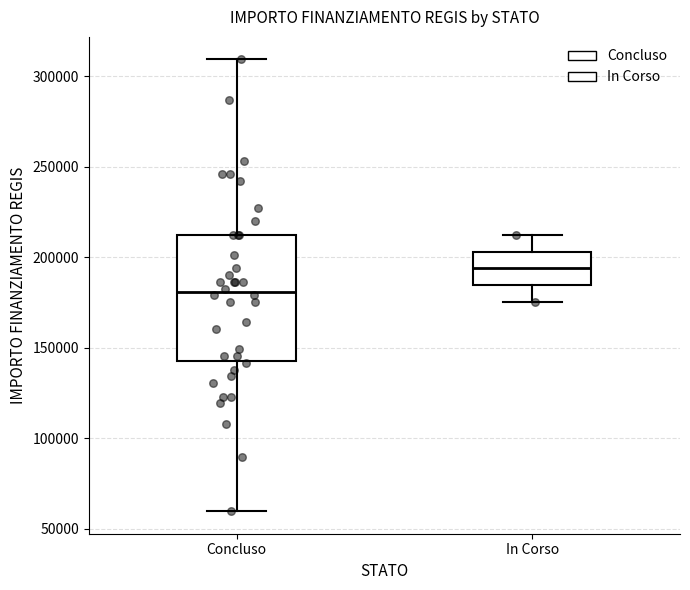

Reading left to right, transcribe this box plot: for each box, give where its median line is, the range the box spans, and where its two whiskers end, as read against the y-axis. The values are not printed on the chart, so give them approximately, as read against the axis.

Concluso: median 180000, box 145000 to 210000, whiskers 60000 to 310000
In Corso: median 195000, box 185000 to 205000, whiskers 175000 to 210000